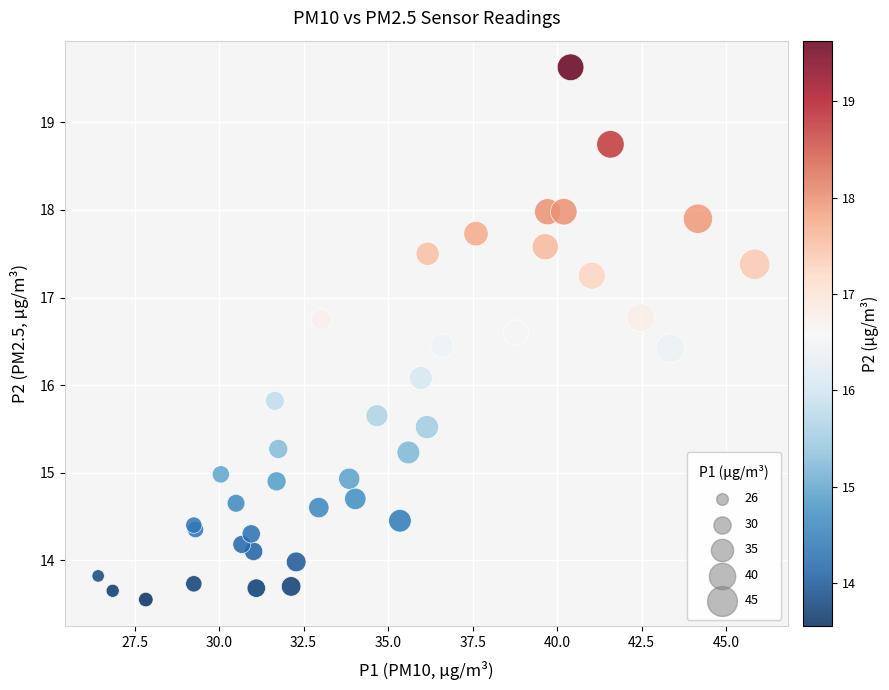

What Y value in the scatter plot is closest to 16?

16.1